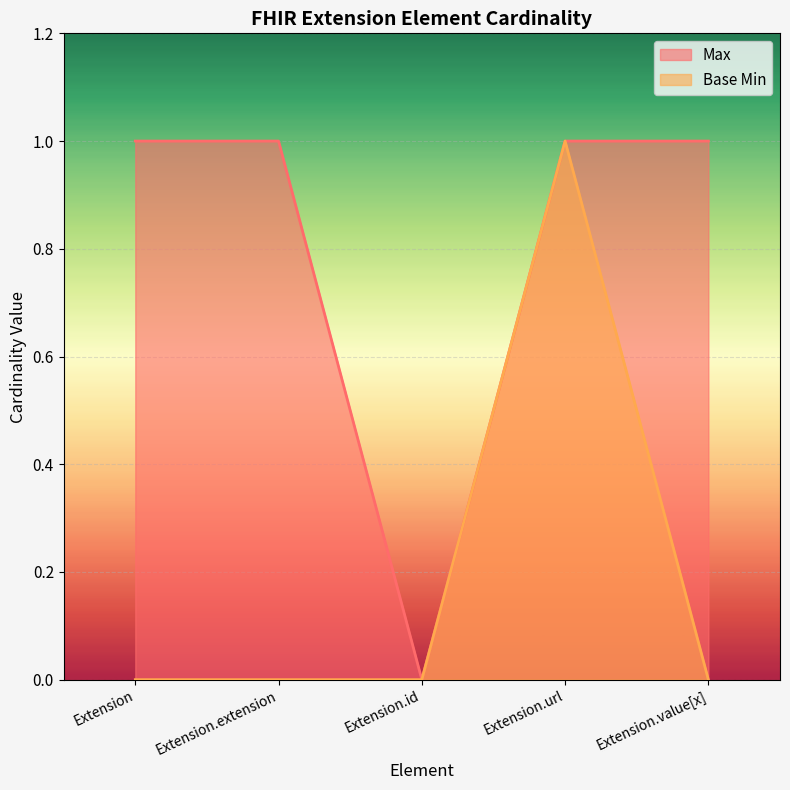

What is the sum of the Max_line values at Extension.extension and Extension.value[x]?

2